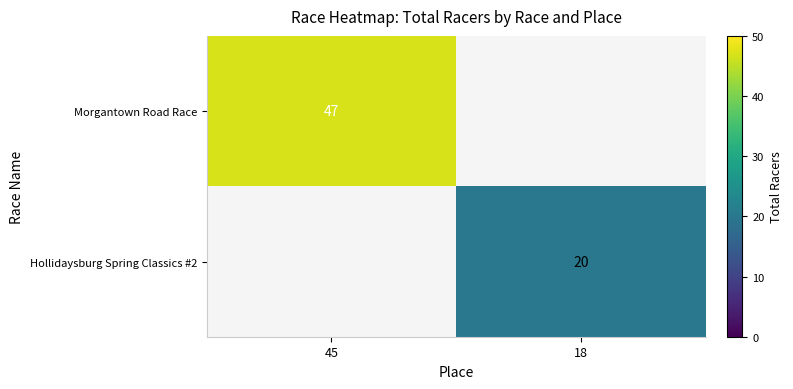

The Hollidaysburg Spring Classics #2 series shows 20 at 18. True or false?

True